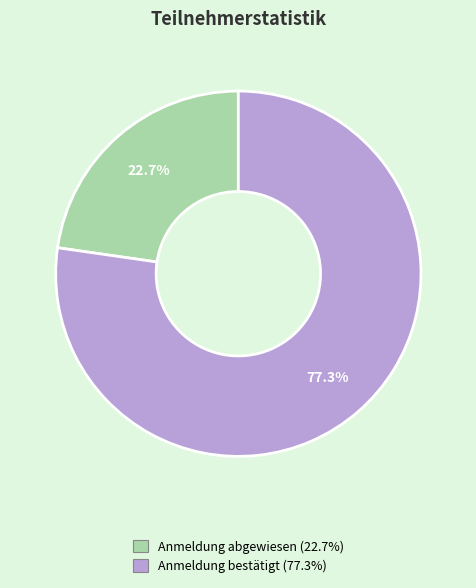

The Anmeldung bestätigt slice represents 77% of the pie. True or false?

True